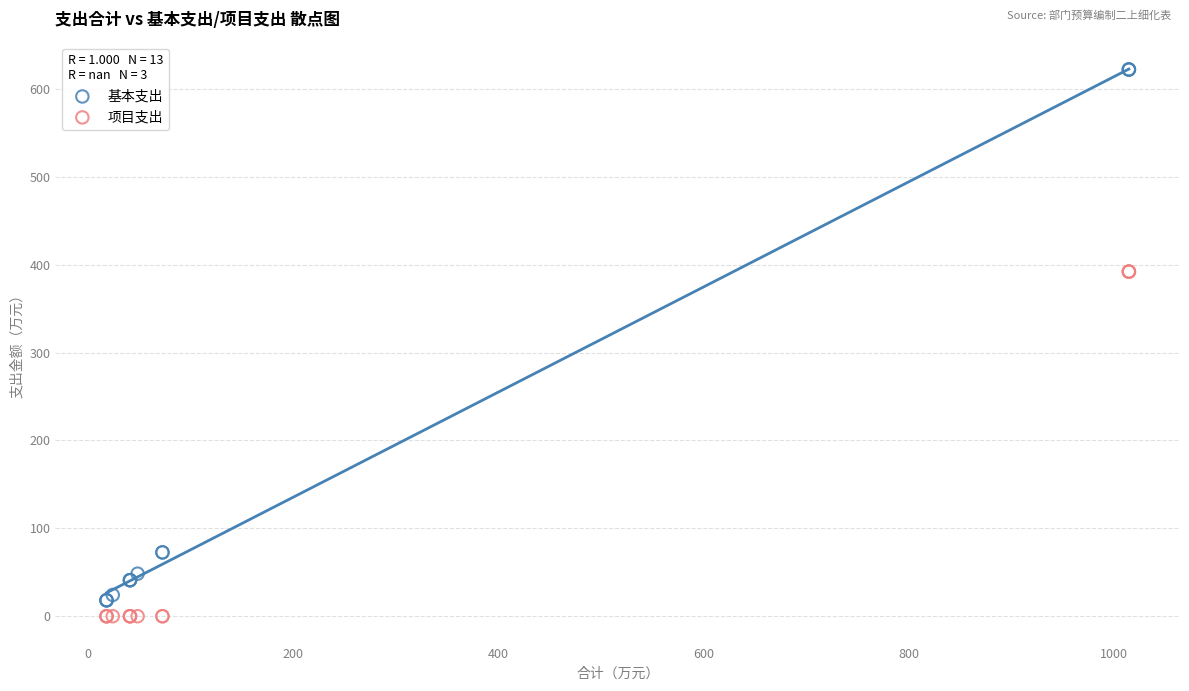

What are all the series names shown in the legend?

基本支出, 项目支出